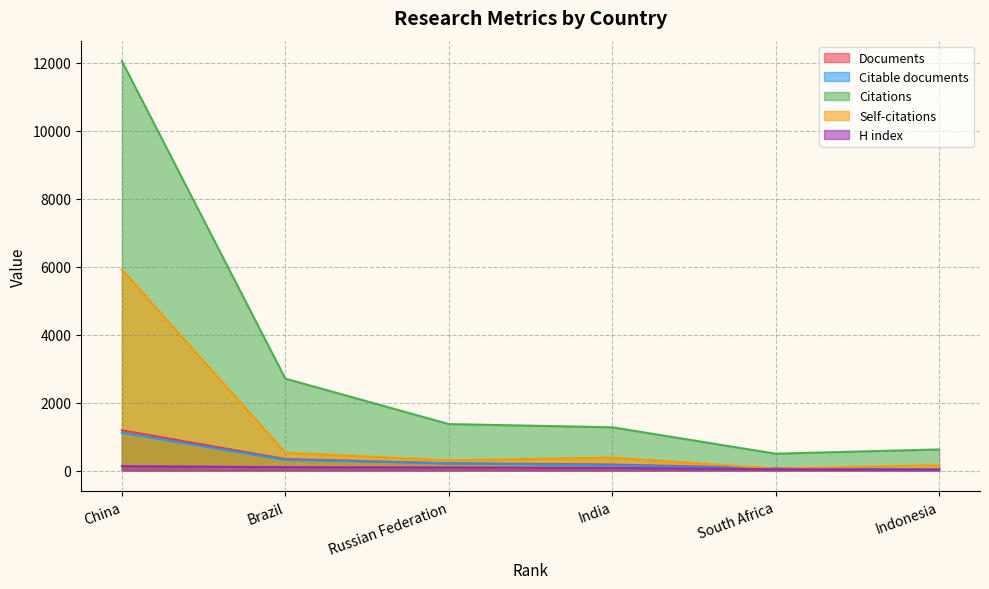

Where is the first local minimum for Self-citations?

Russian Federation